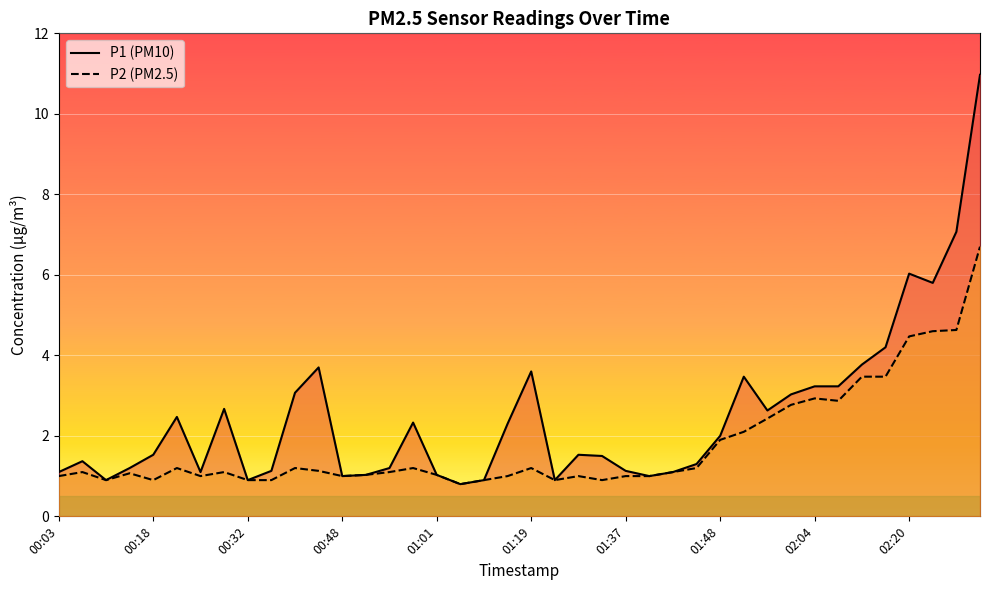

True or false: P1 and P2 intersect in this chart.

False